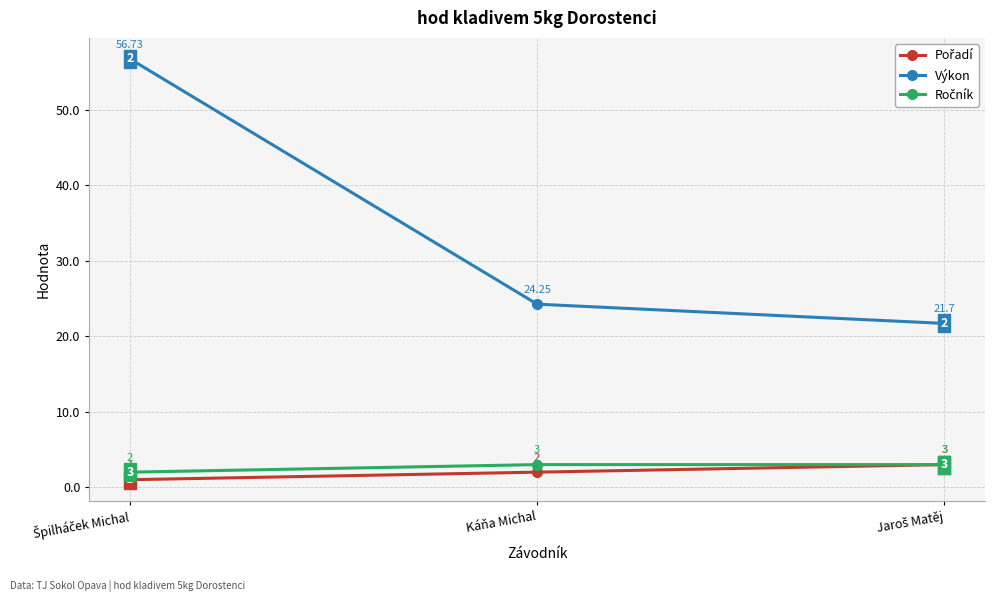

Which series has the largest total across all categories?

Výkon